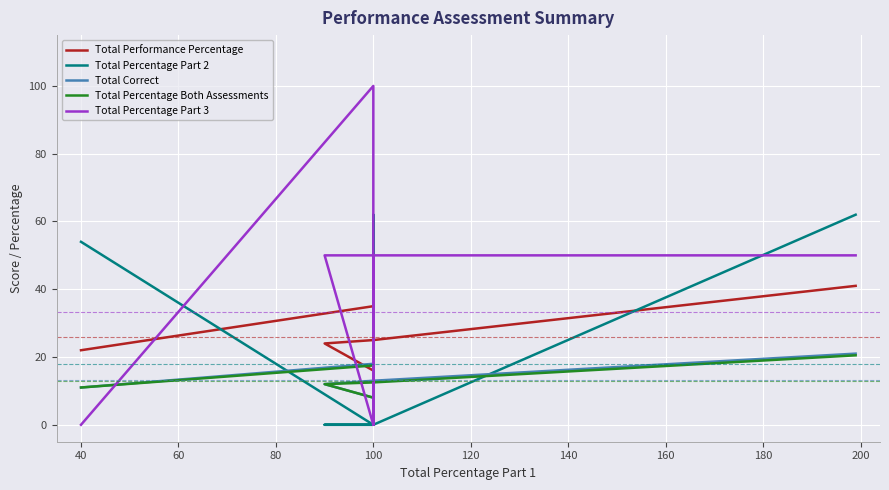

Which series has the largest total across all categories?

Total Percentage Part 3